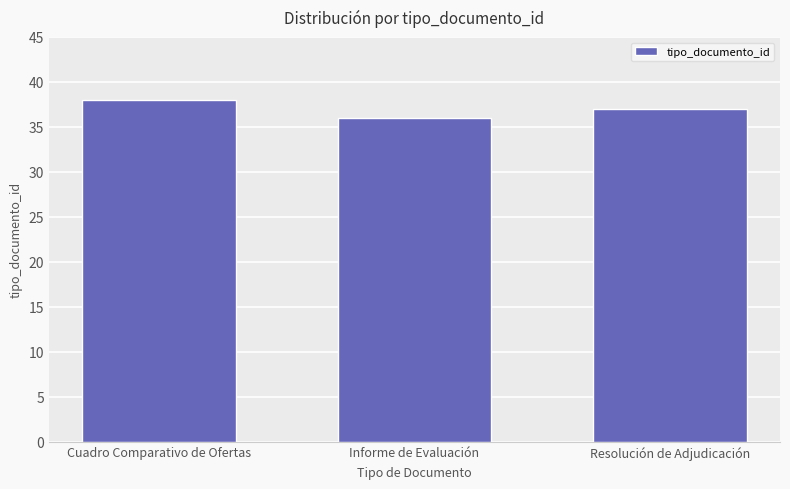

What is the approximate value at Informe de Evaluación?

36